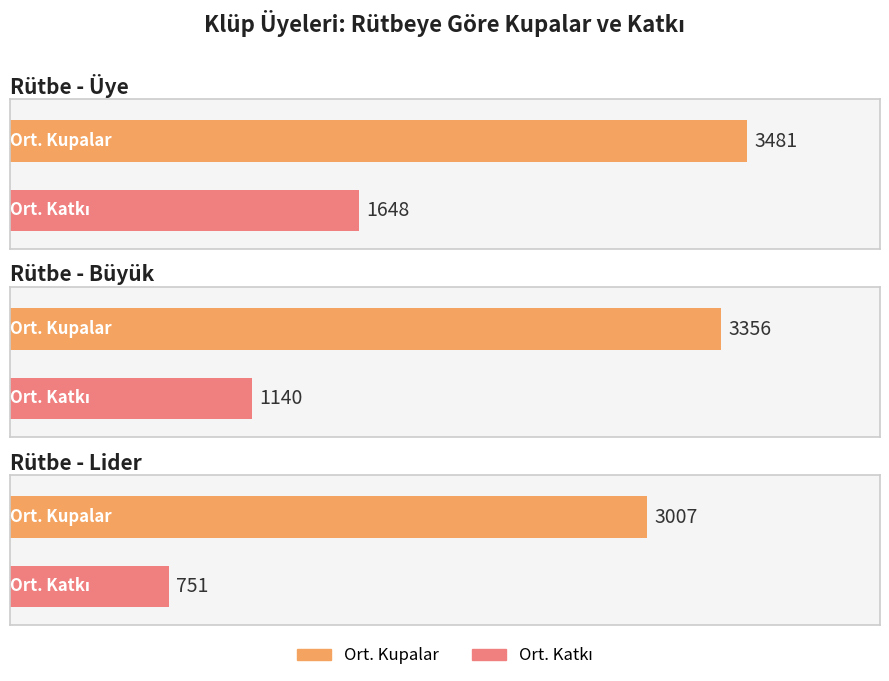

Rank the series by their maximum value, from highest to lowest.

Kupalar, Katkı